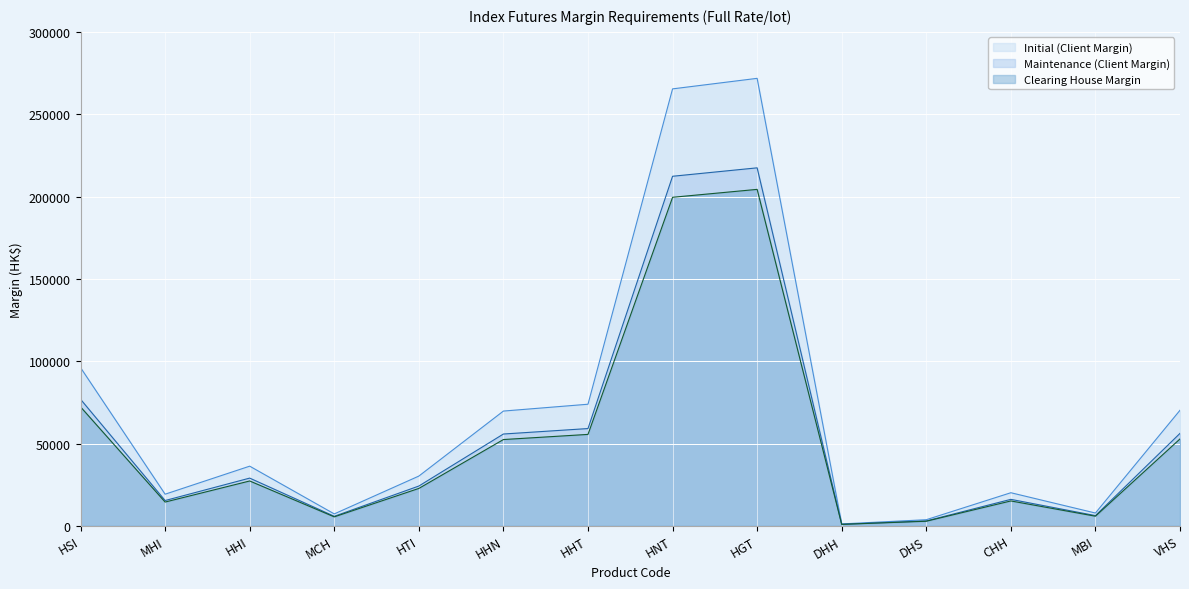

Which series has the largest range (max minus min)?

Initial (Client Margin)